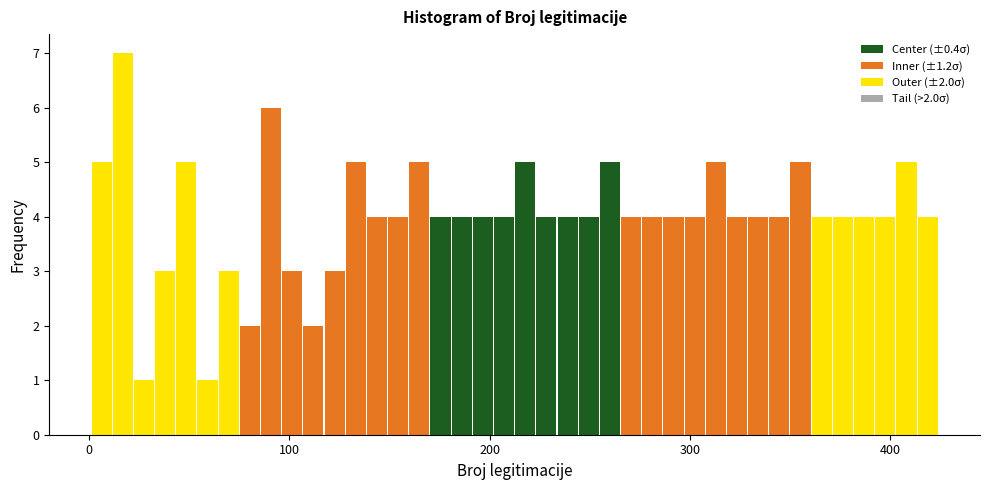

Read against the x-axis, roughly where is the centre of the tallest bar?

20